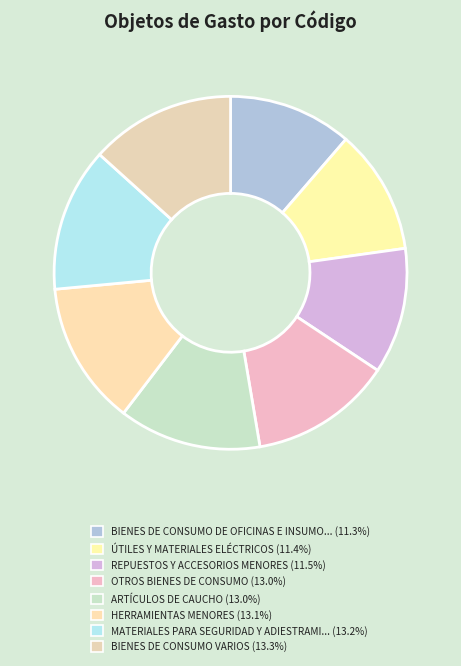

Does any single category account for the majority?

No